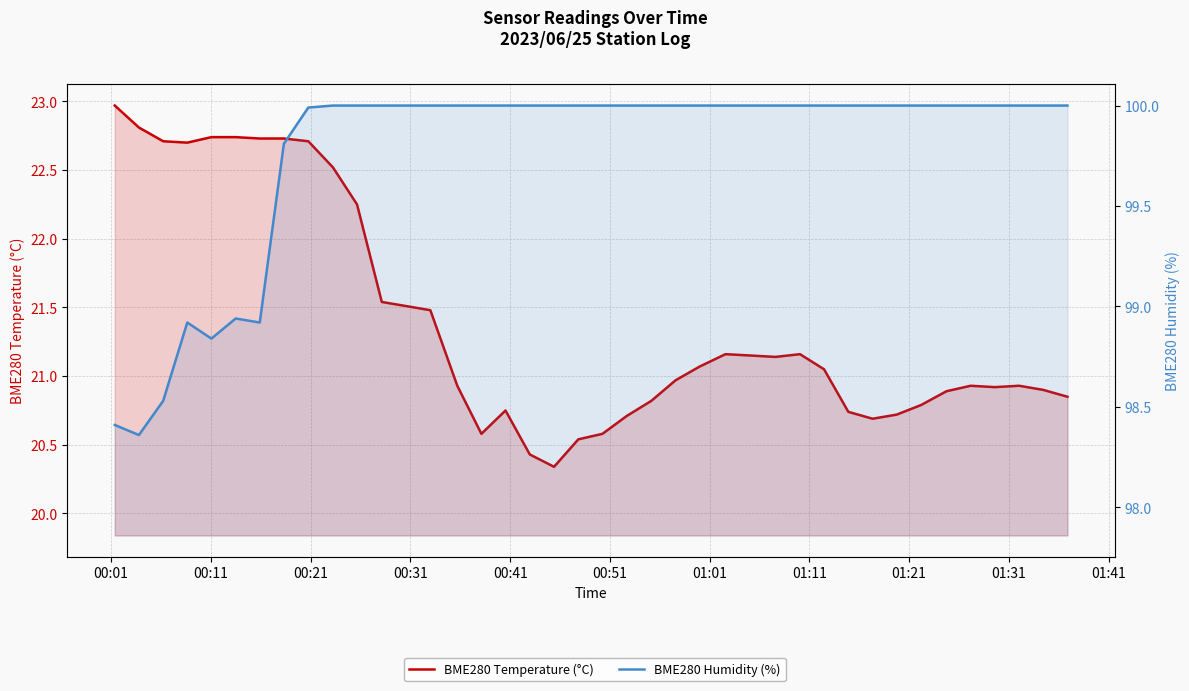

In BME280 Humidity (%), how many points are higher than both neighbors (excluding endpoints)?

2